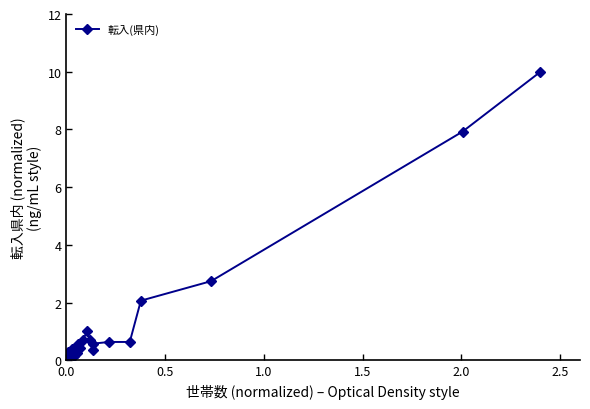

What is the value of the 22nd point from the left?

2.7